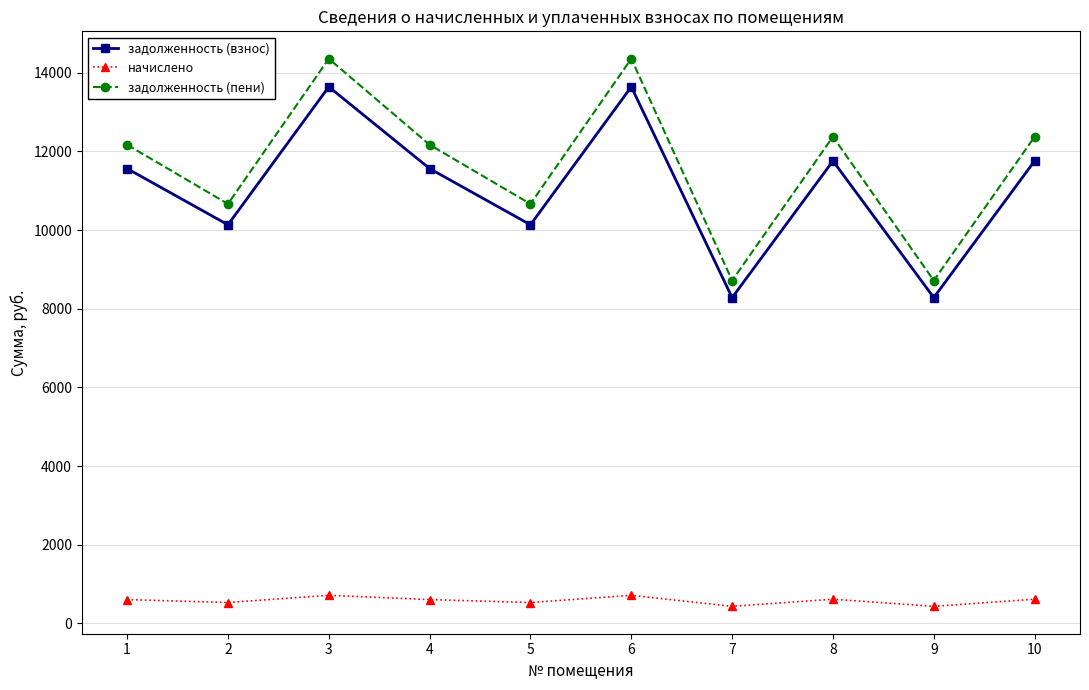

Between 1 and 2, which series saw the biggest shift?

задолженность (пени)